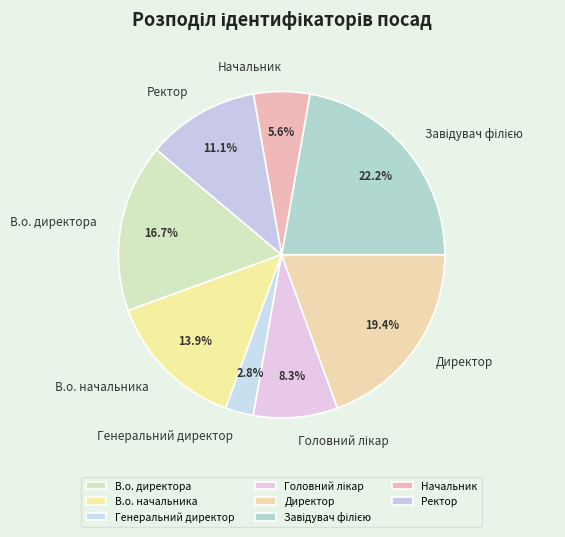

Is the sum of В.о. начальника and В.о. директора greater than half?

No